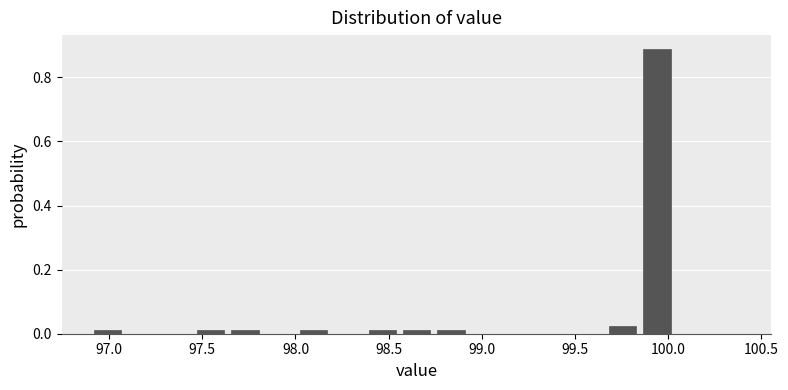

Read against the x-axis, roughly where is the centre of the tallest bar?

99.95